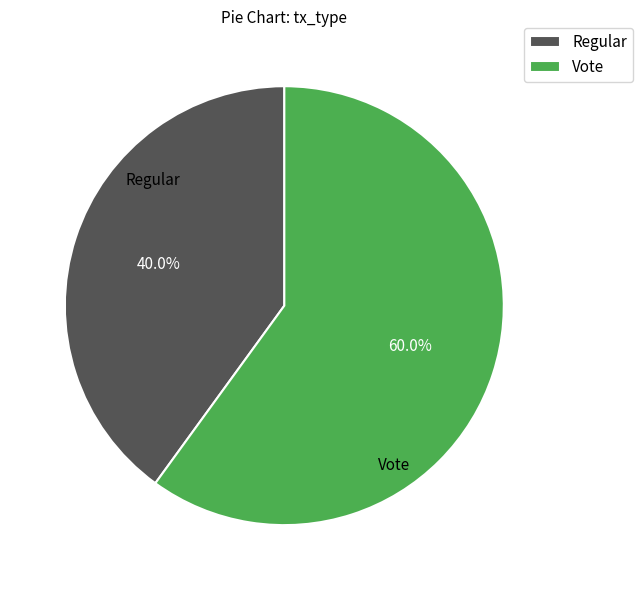

Which category has the biggest portion of the pie?

Vote